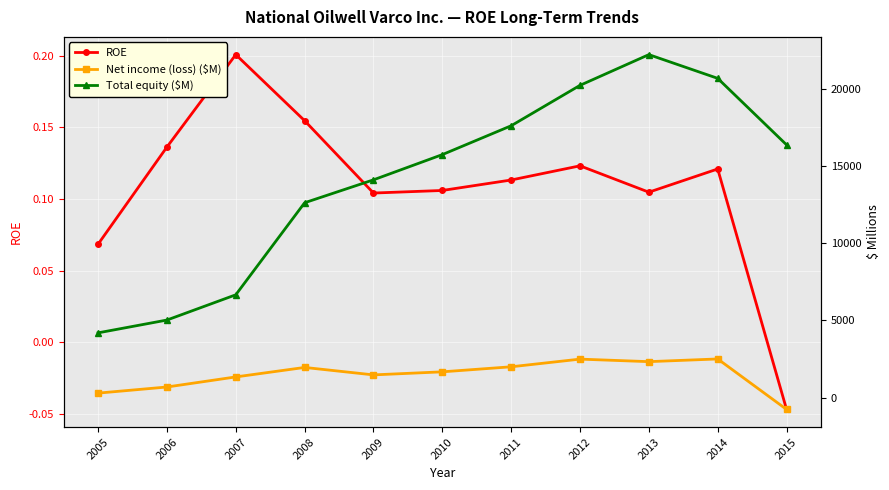

Reading left to right, list all the values displayed in this chart.

ROE: 2005=0.1	2006=0.1	2007=0.2	2008=0.2	2009=0.1	2010=0.1	2011=0.1	2012=0.1	2013=0.1	2014=0.1	2015=-0.0
Net income (loss) ($M): 2005=287.0	2006=684.0	2007=1337.0	2008=1952.0	2009=1469.0	2010=1667.0	2011=1994.0	2012=2491.0	2013=2327.0	2014=2502.0	2015=-769.0
Total equity ($M): 2005=4194.0	2006=5024.0	2007=6661.0	2008=12628.0	2009=14113.0	2010=15748.0	2011=17619.0	2012=20239.0	2013=22230.0	2014=20692.0	2015=16383.0